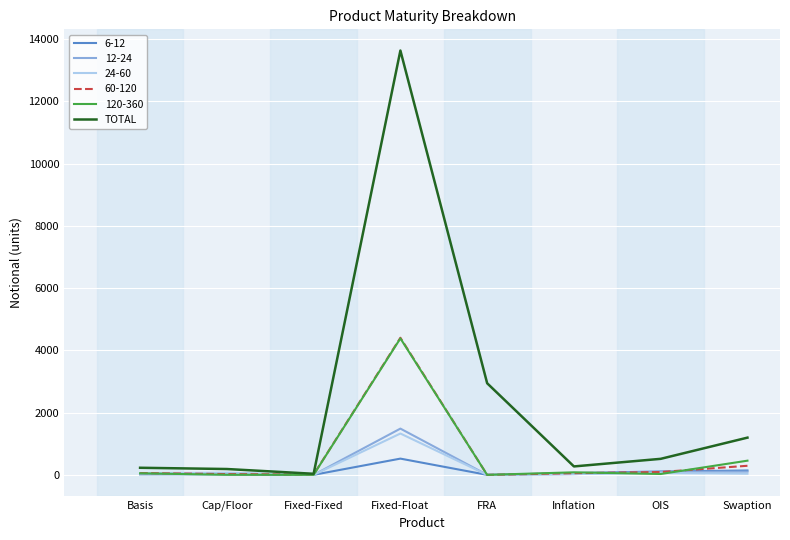

Which series has the largest range (max minus min)?

TOTAL